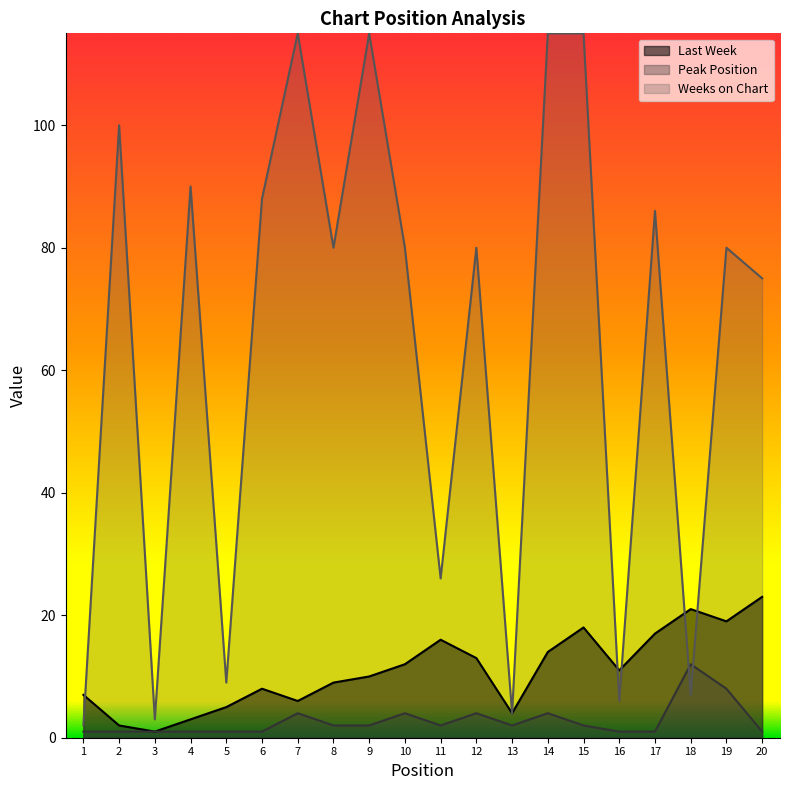

How many data points in Peak Position are less than 2?

9